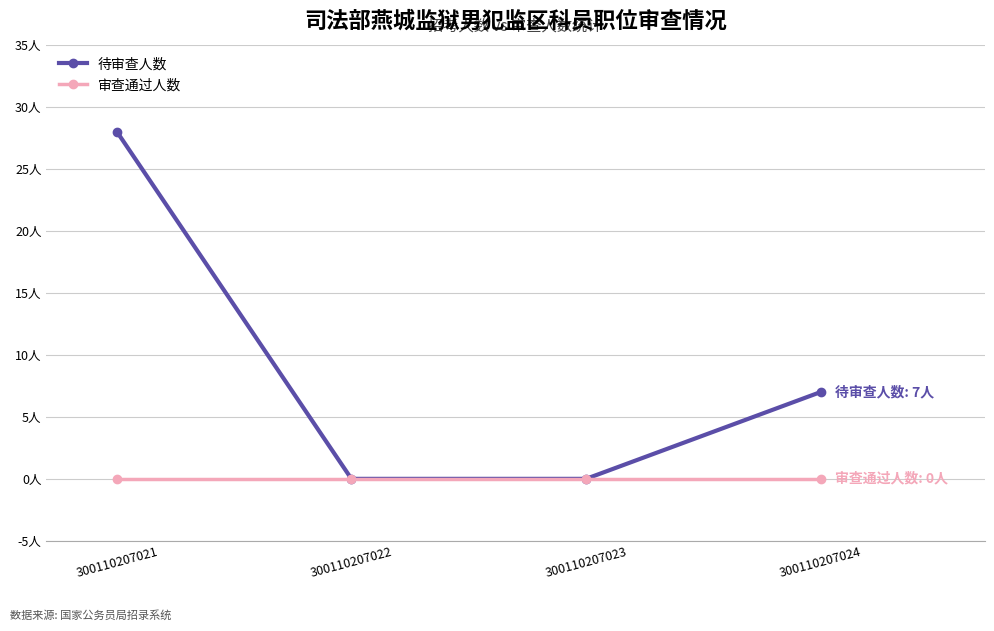

List the series in order of their overall mean, highest first.

待审查人数, 审查通过人数